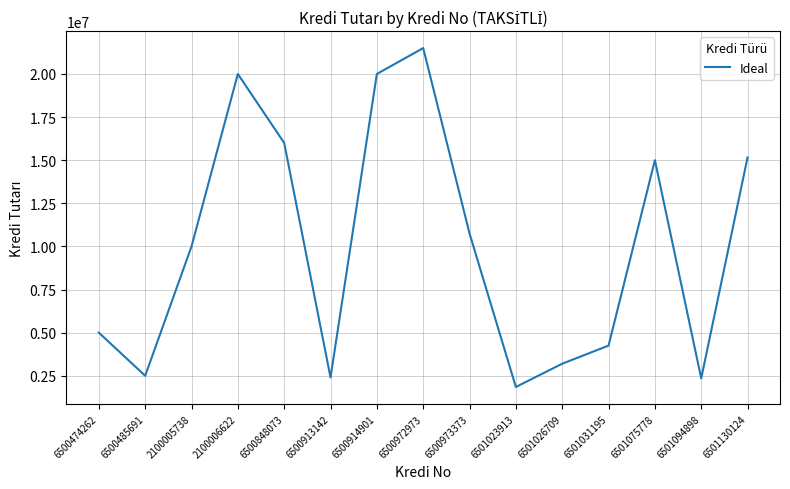

How many distinct data groups are displayed?

1